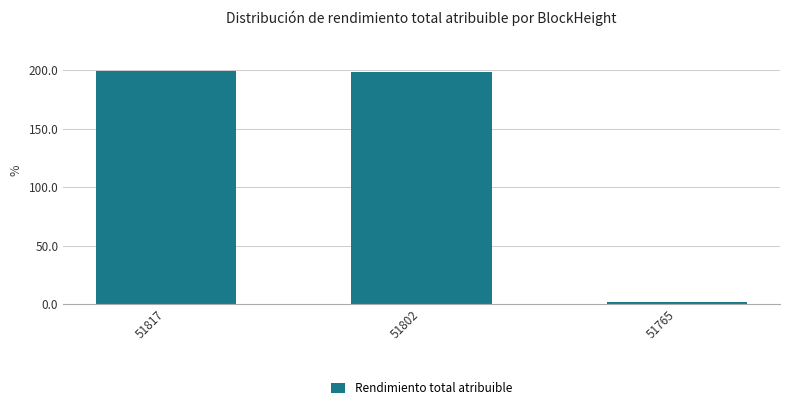

What is the maximum value shown in the chart?

198.9